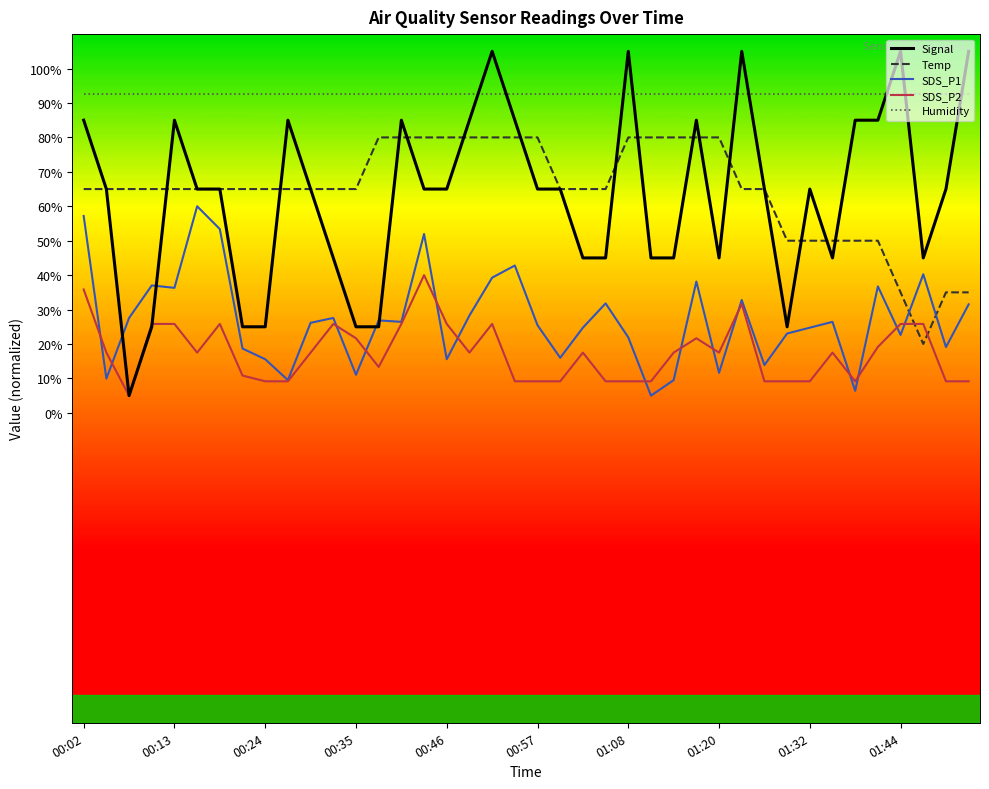

What are all the series names shown in the legend?

Signal, Temp, SDS_P1, SDS_P2, Humidity